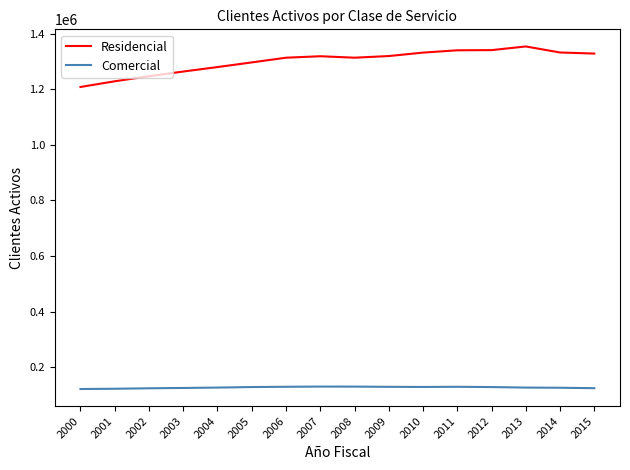

What is the maximum value shown in the chart?

1353549